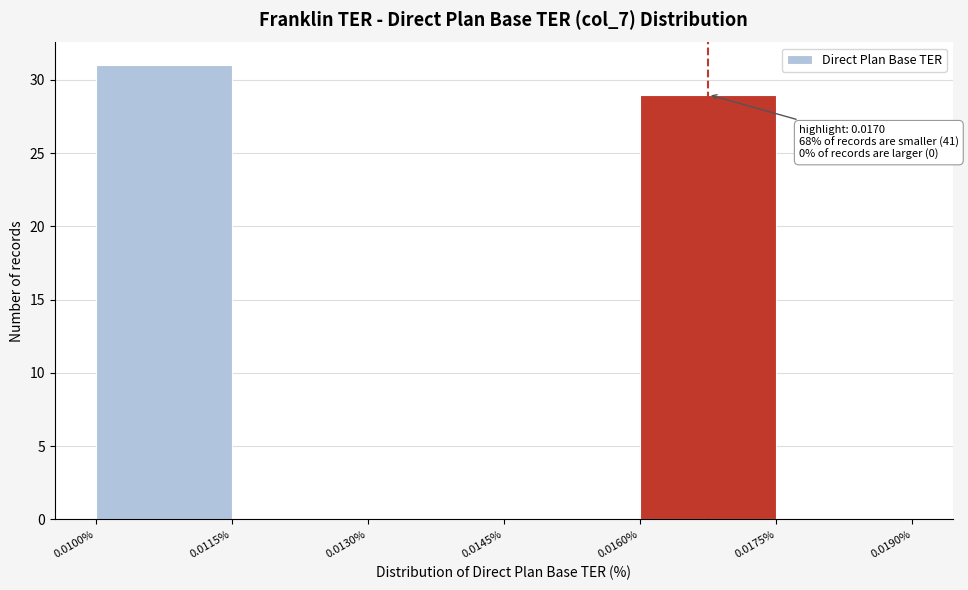

Over which range of the x-axis is the bar tallest?

0.0100% to 0.0115%